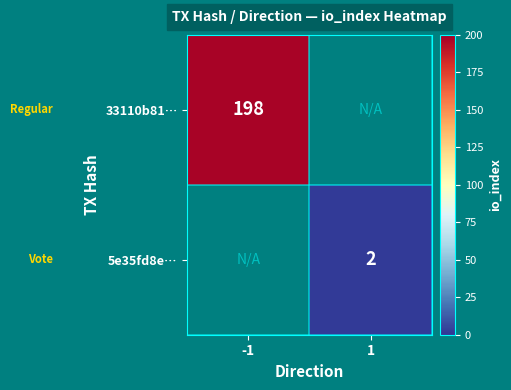

The 33110b81… series shows 94.5 at -1. True or false?

False